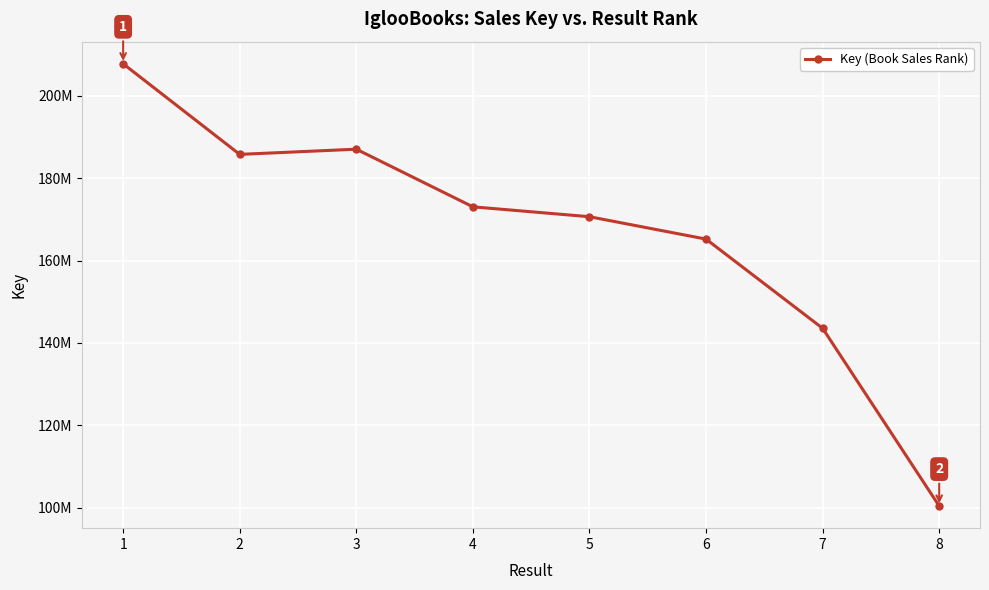

How many points are higher than both their immediate neighbors (excluding endpoints)?

1